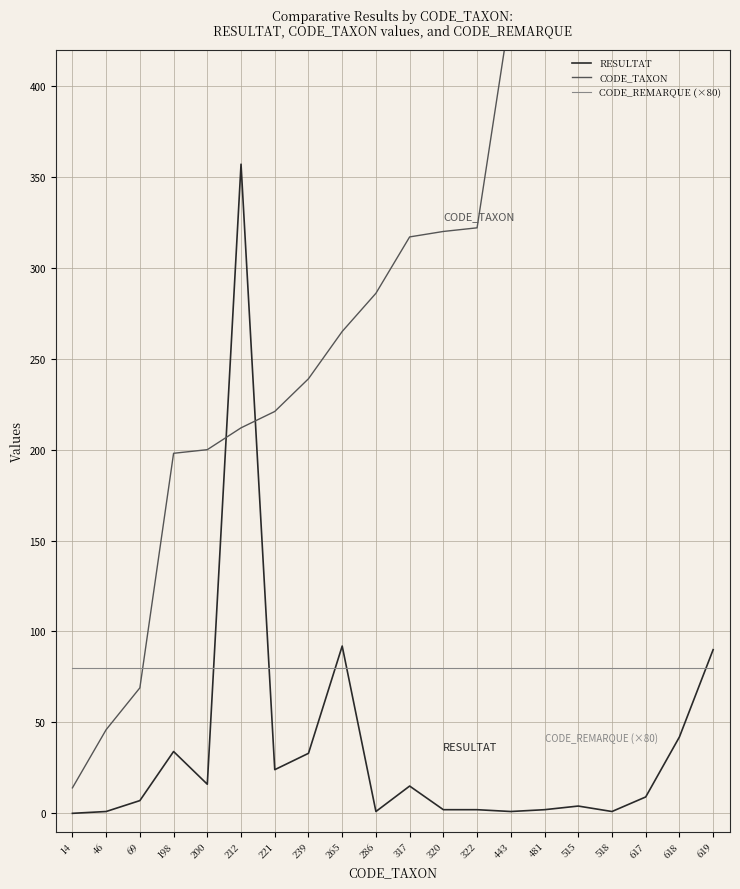

Which has a higher value, 317 or 481?

317